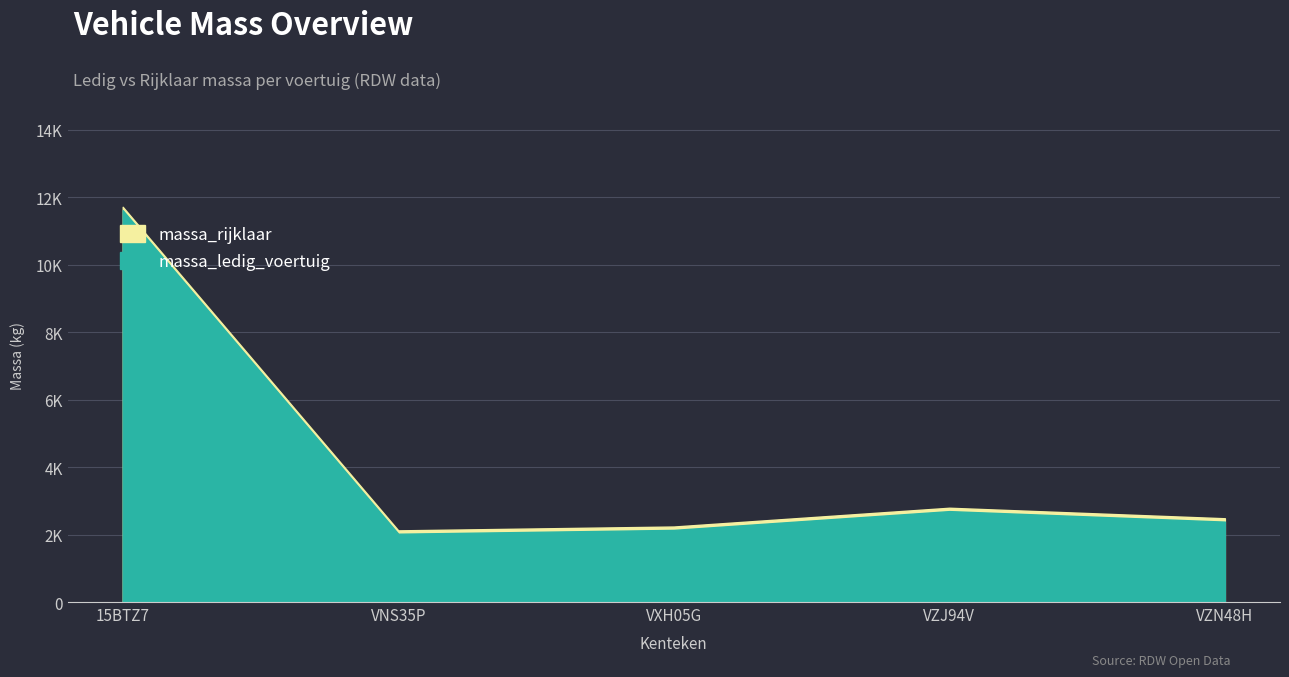

Reading right to left, extract all data points from this chart.

massa_ledig_voertuig: 2384	2696	2139	2025	11620
massa_rijklaar: 2484	2796	2239	2125	11720